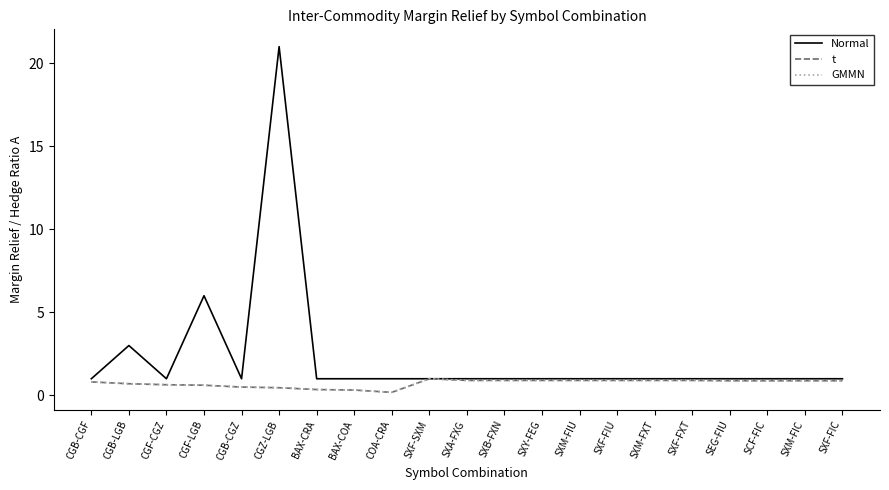

What is the sum of the GMMN values at SXB-FXN and SCF-FIC?

1.8